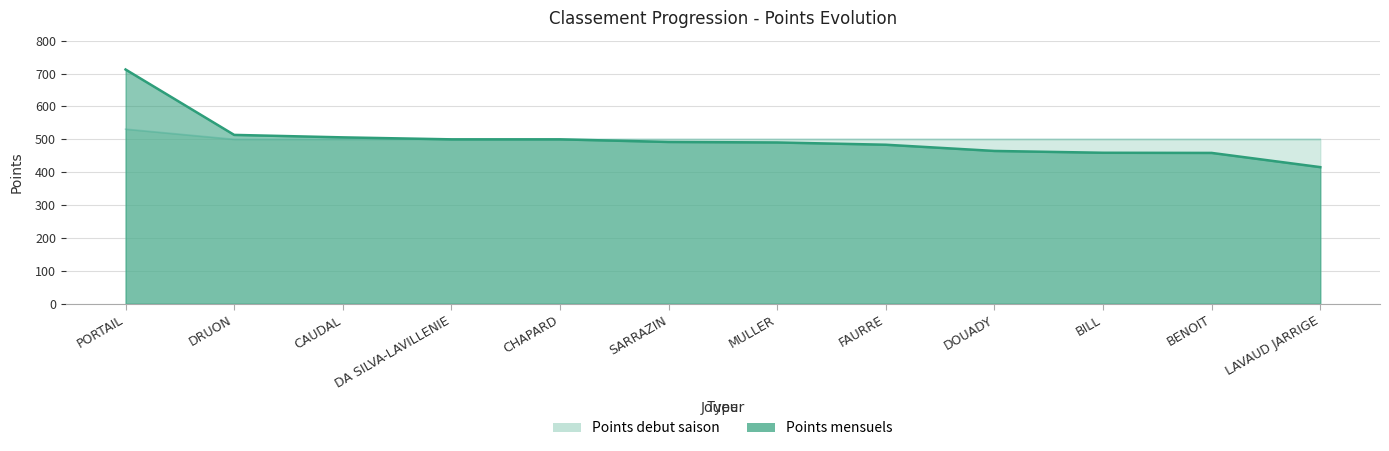

What are all the series names shown in the legend?

Points mensuels, Points debut saison